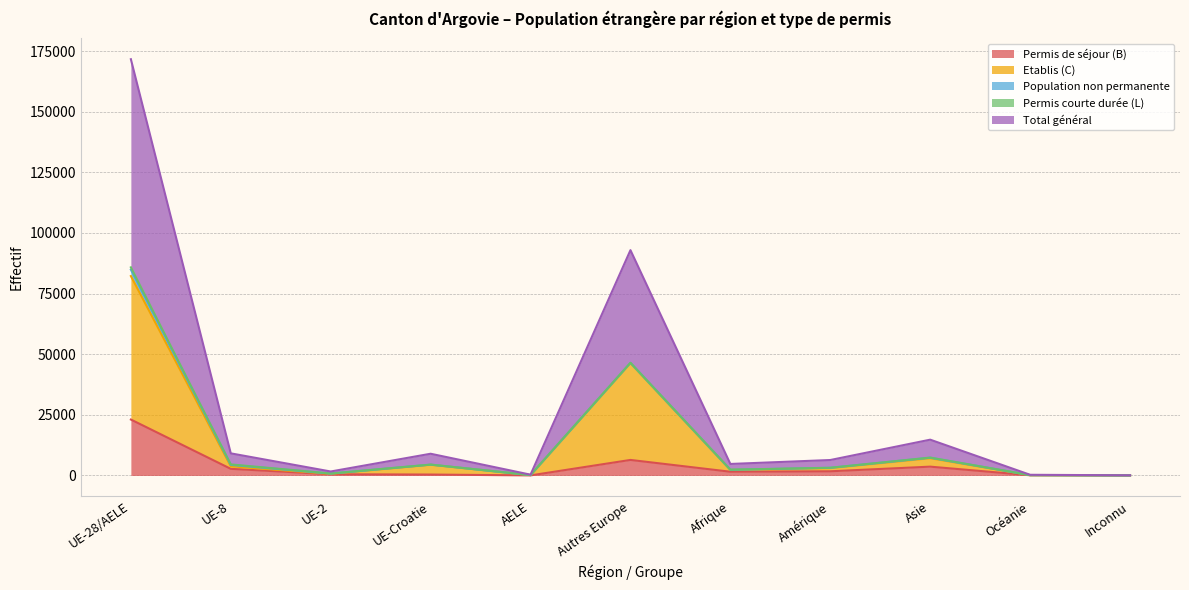

What is the difference between the Total général values at AELE and Asie?

7214